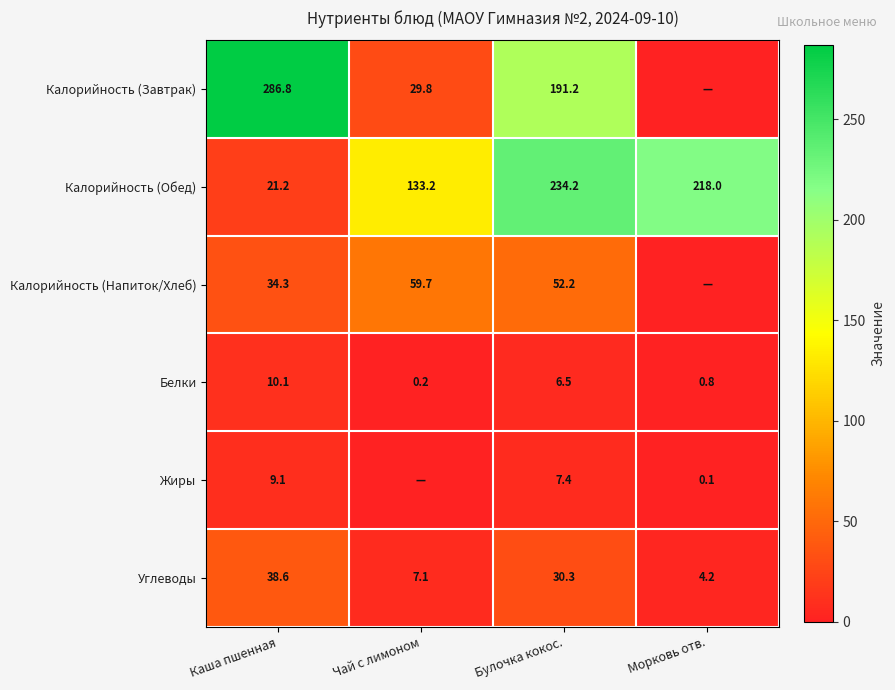

Which category has the highest value in the Белки series?

Каша пшенная